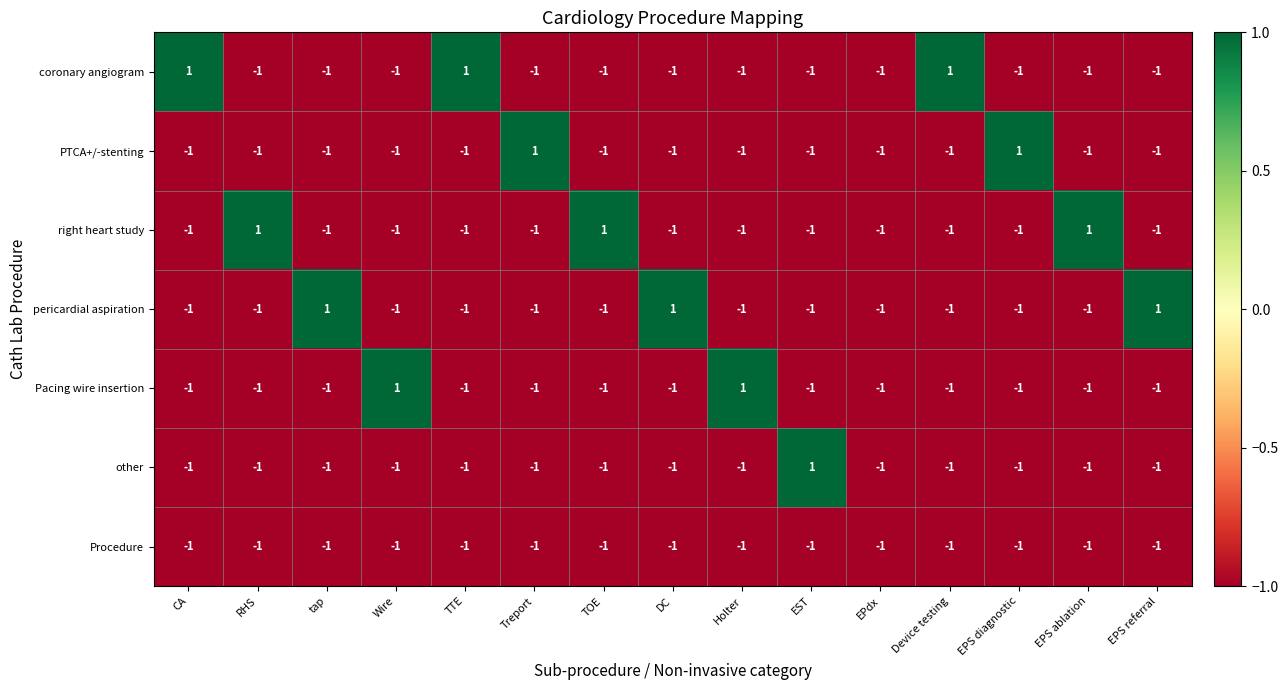

What is the total value across all series at TTE?

-5